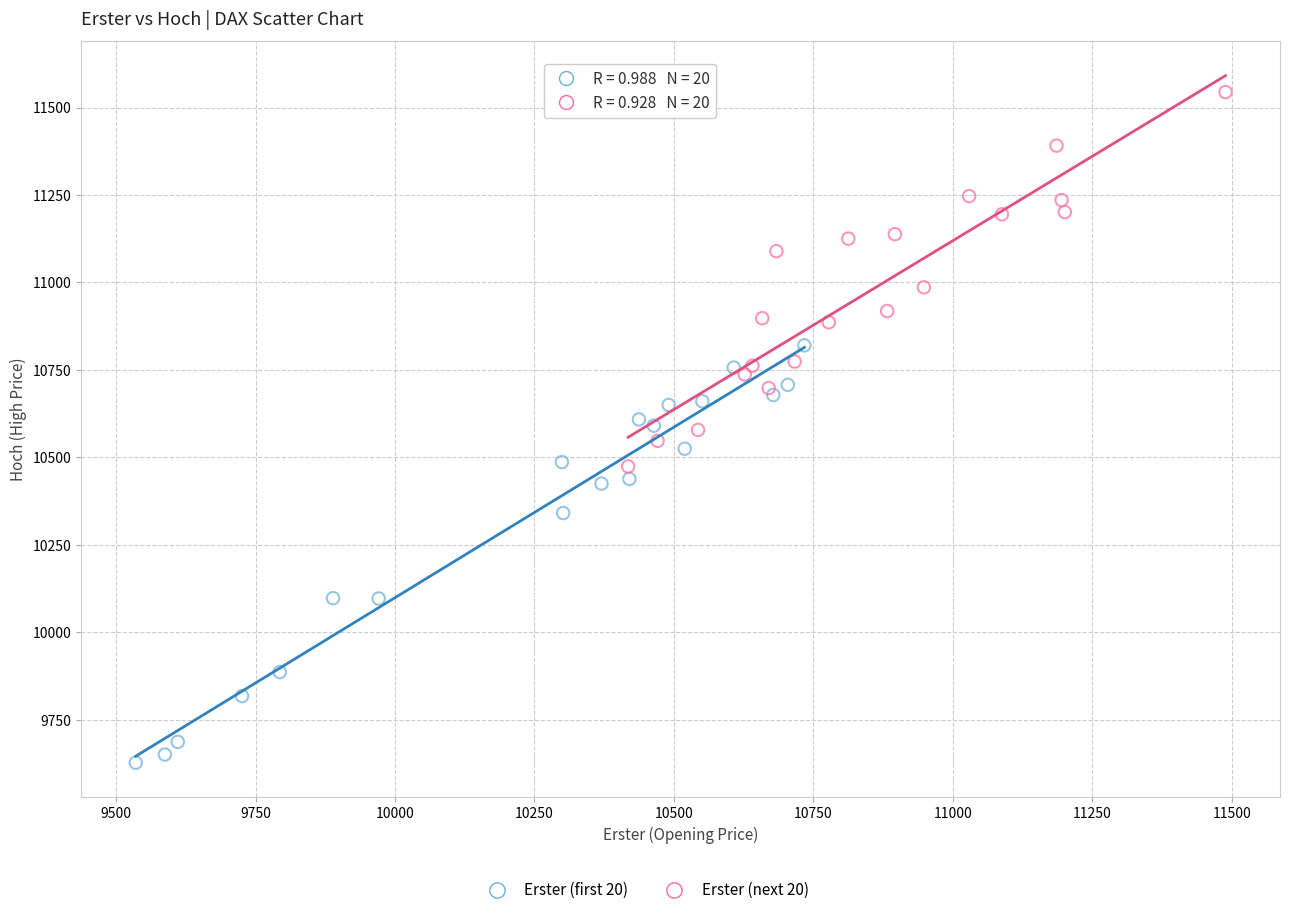

Which series reaches the maximum Y coordinate?

Erster (next 20)